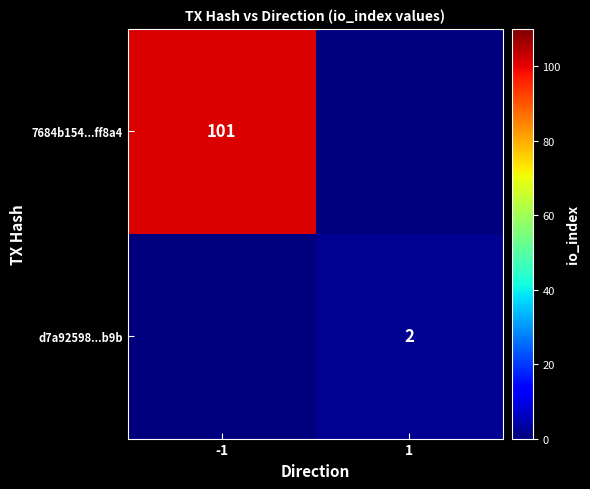

Is it true that d7a92598...b9b equals 3 at 1?

False